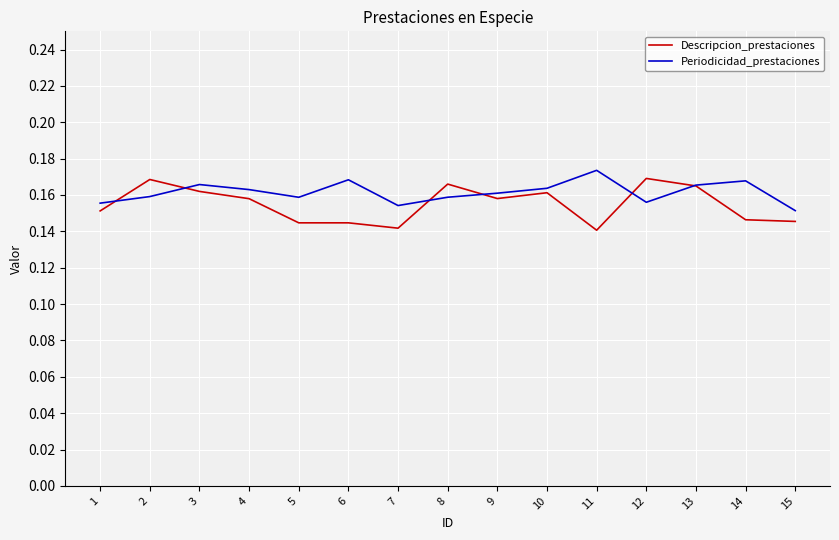

What is the sum of all Periodicidad_prestaciones values?

2.4